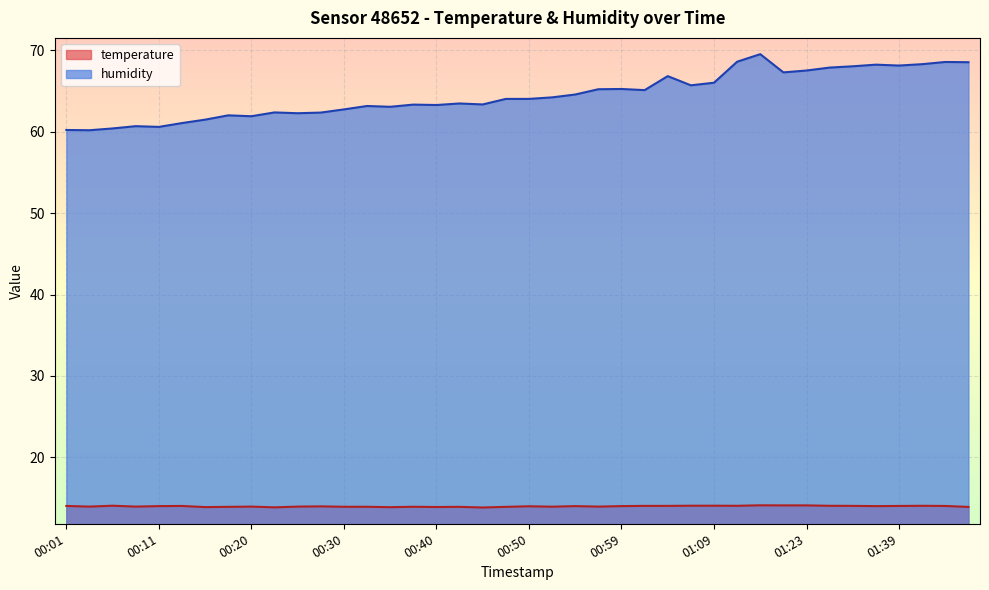

The value of temperature at 01:20 is 6.5. True or false?

False